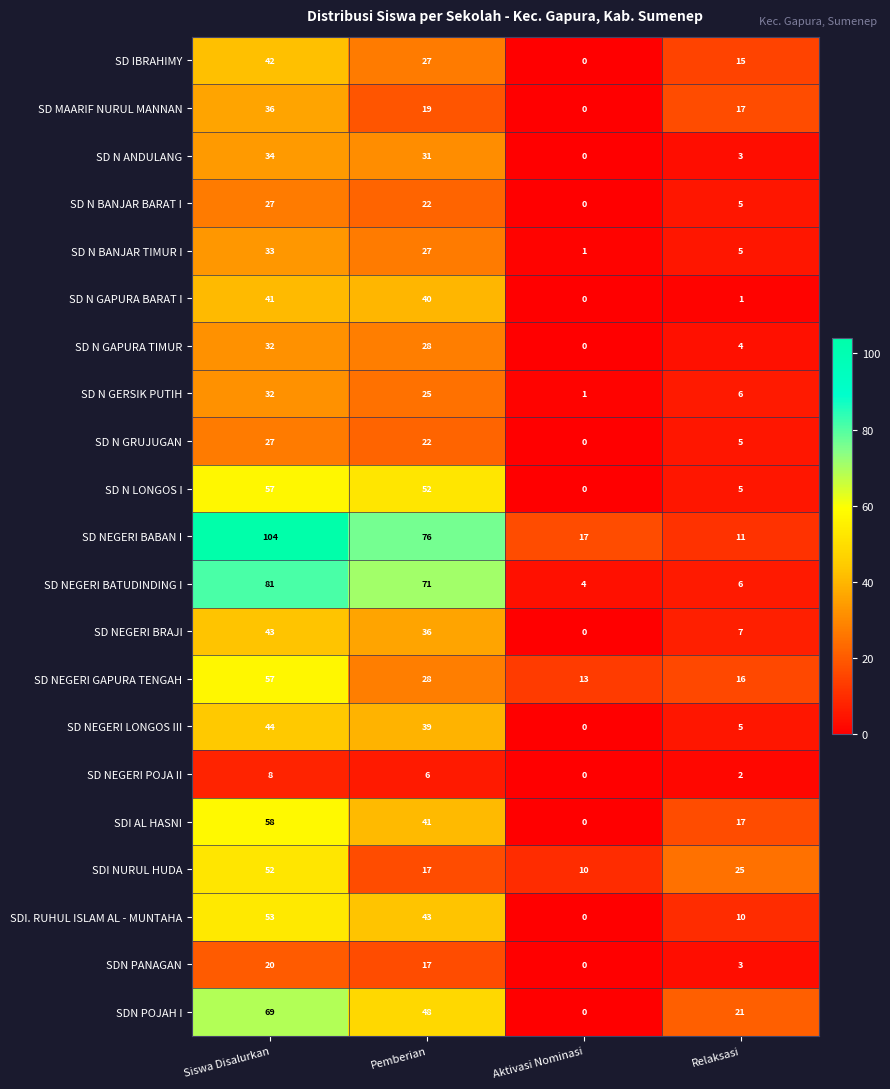

How many data points in SD IBRAHIMY are less than 27?

2